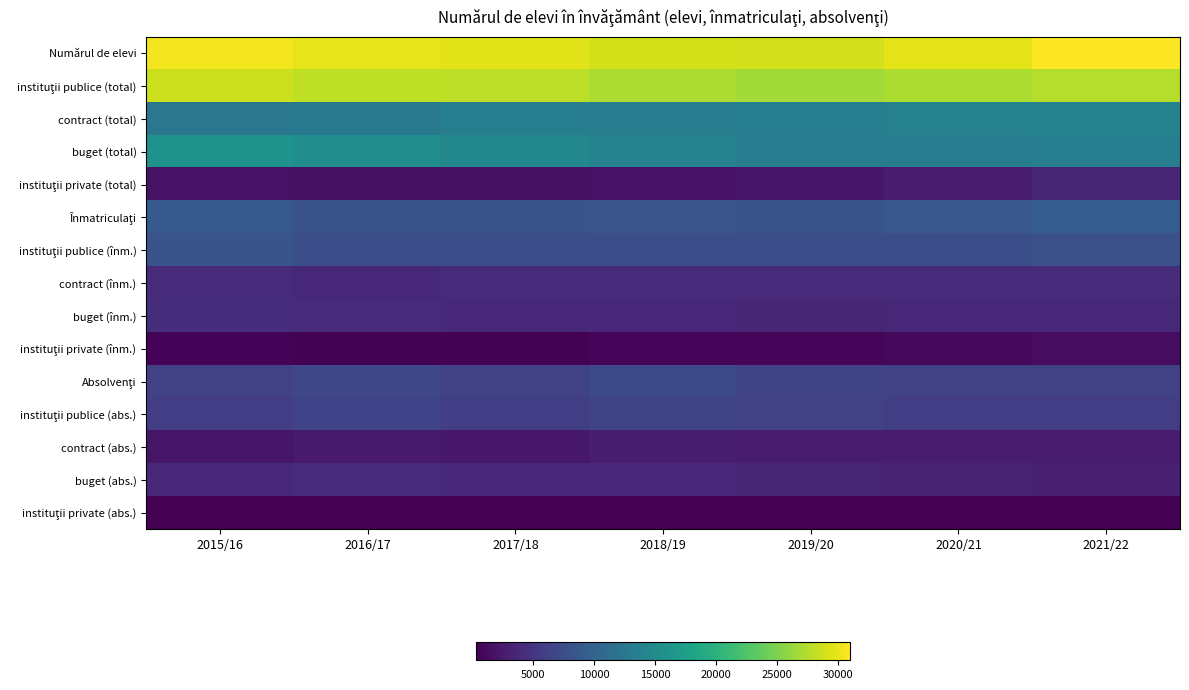

Rank the series at 2021/22 from highest to lowest value.

Numărul de elevi, instituţii publice (total), contract (total), buget (total), Înmatriculaţi, instituţii publice (înm.), Absolvenţi, instituţii publice (abs.), contract (înm.), buget (înm.), instituţii private (total), buget (abs.), contract (abs.), instituţii private (înm.), instituţii private (abs.)